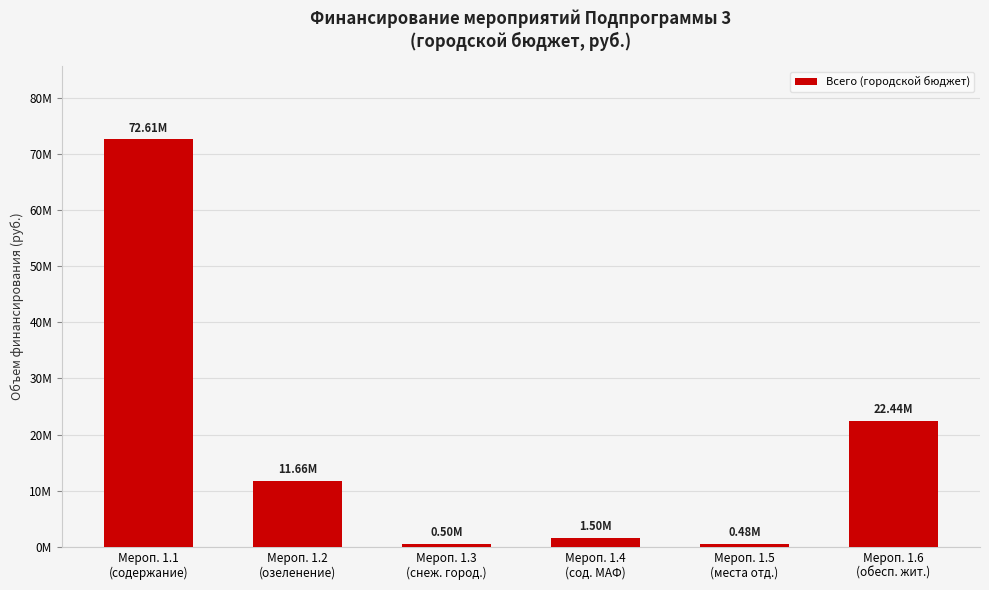

What is the value of the 4th bar from the left?

1500000.0